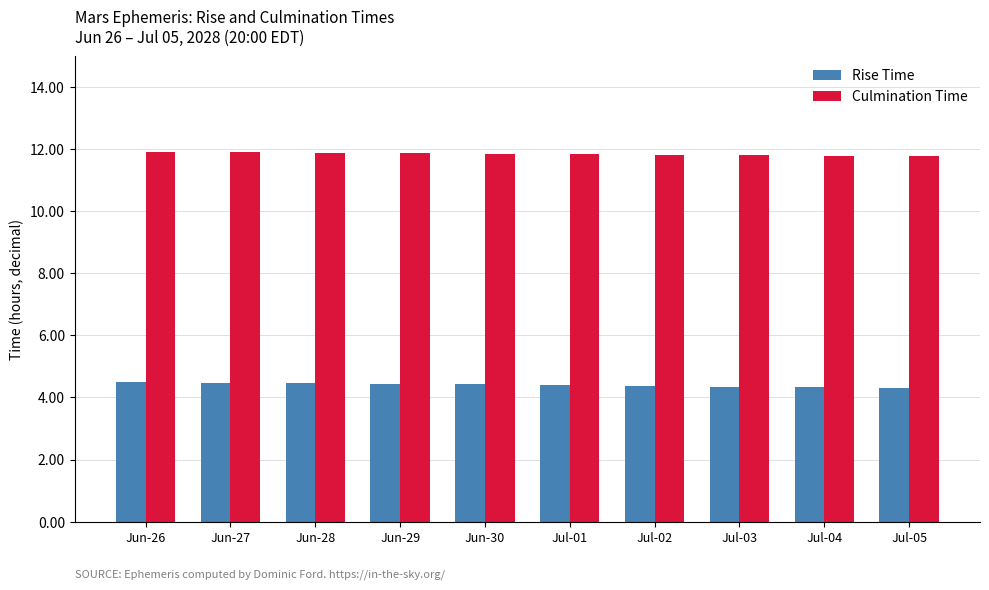

Count the Rise Time values in the range 4 to 5.

10